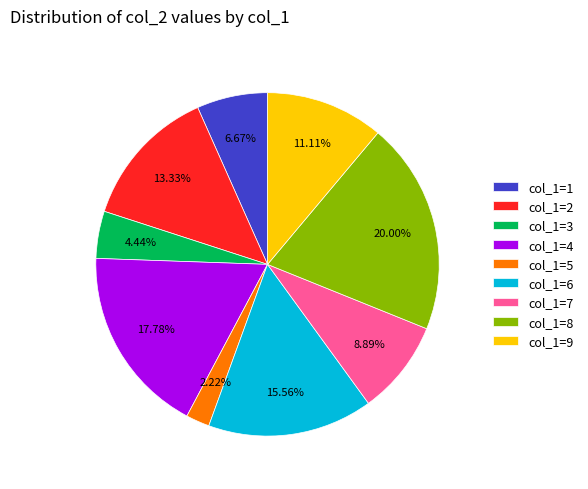

Which slice is the largest?

col_1=8